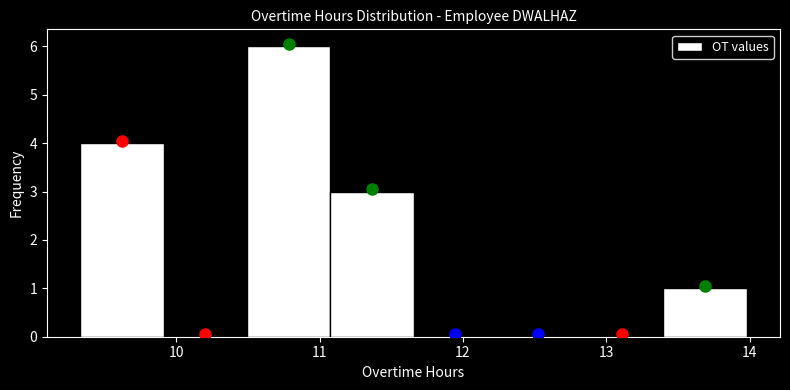

What is the height of the bar covering 13.4 to 14.0 on the x-axis? Neither the bar edges nor the heights are printed on the chart, so give them approximately, as read against the axes.

1